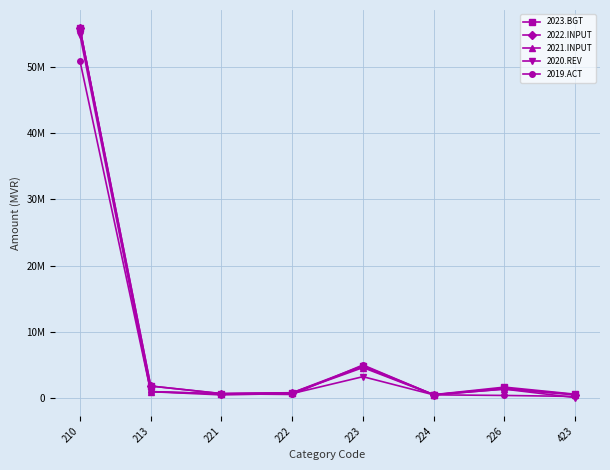

Is it true that 2019.ACT equals 656000 at 221?

True